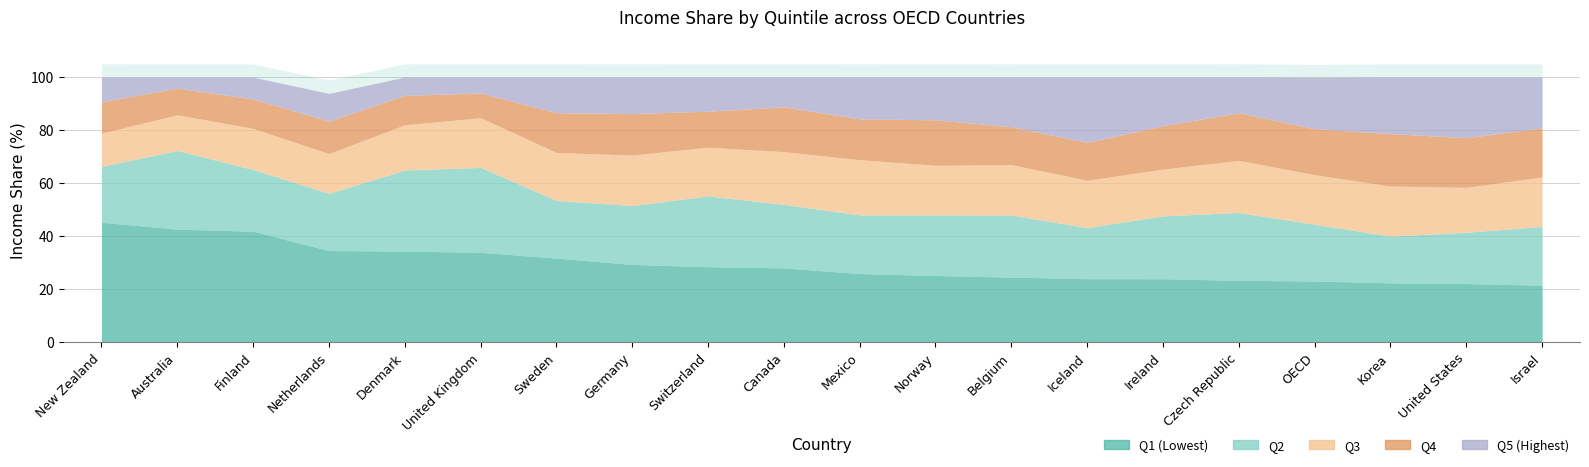

Which category has the lowest value in the Q2 series?

Korea